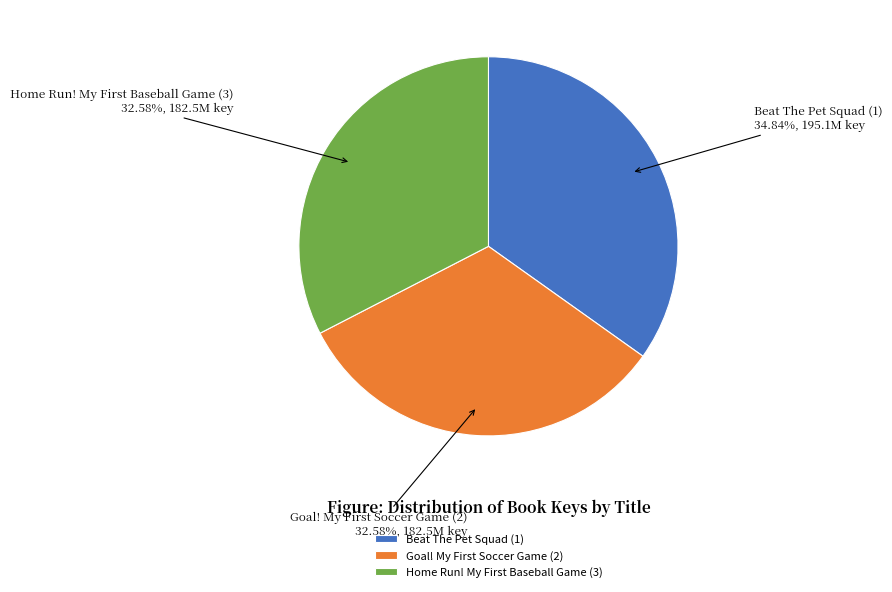

Count the number of slices in the pie.

3